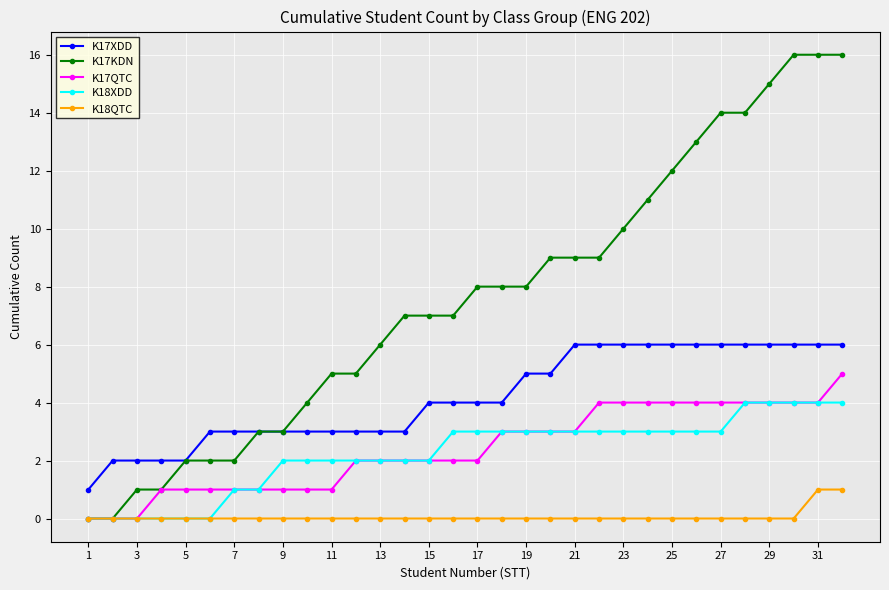

Which series has the largest total across all categories?

K17KDN